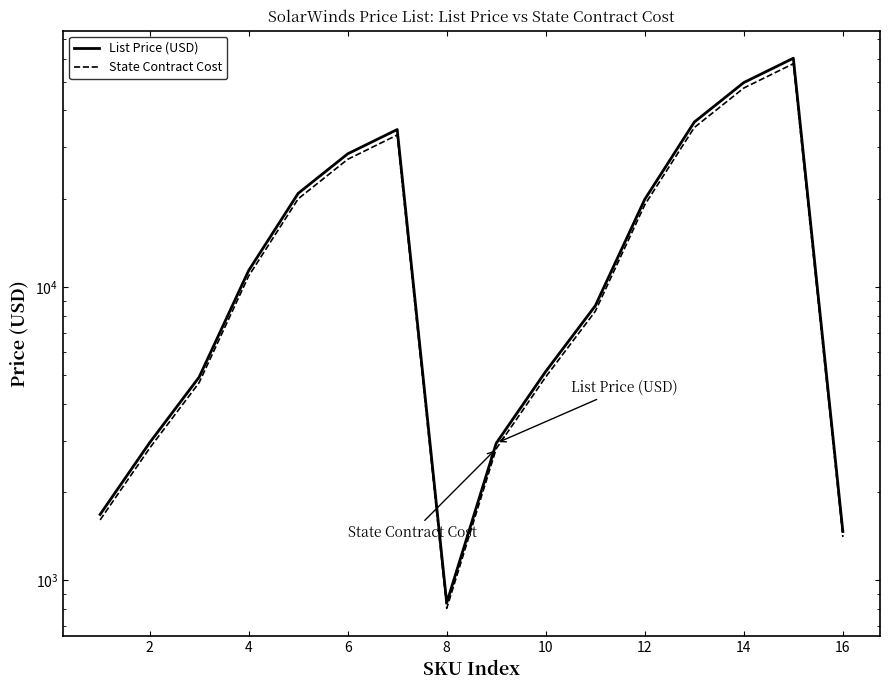

List the series in order of their overall mean, highest first.

List Price (USD), State Contract Cost